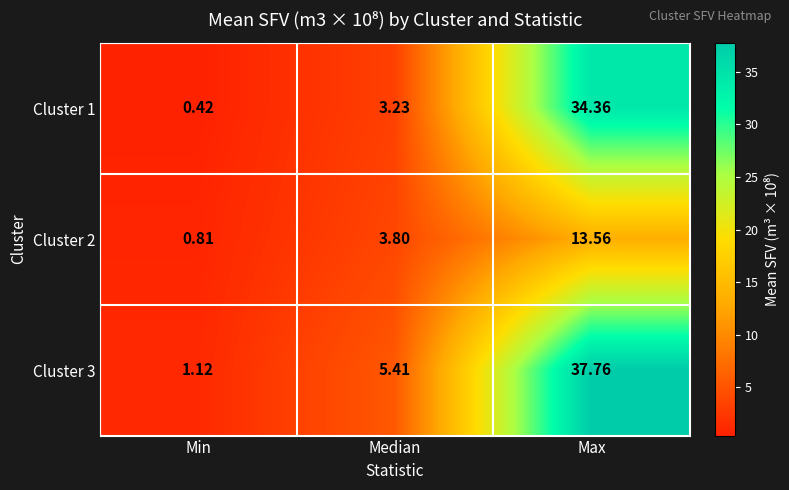

List the labels in order of Cluster 1 value, smallest first.

Min, Median, Max